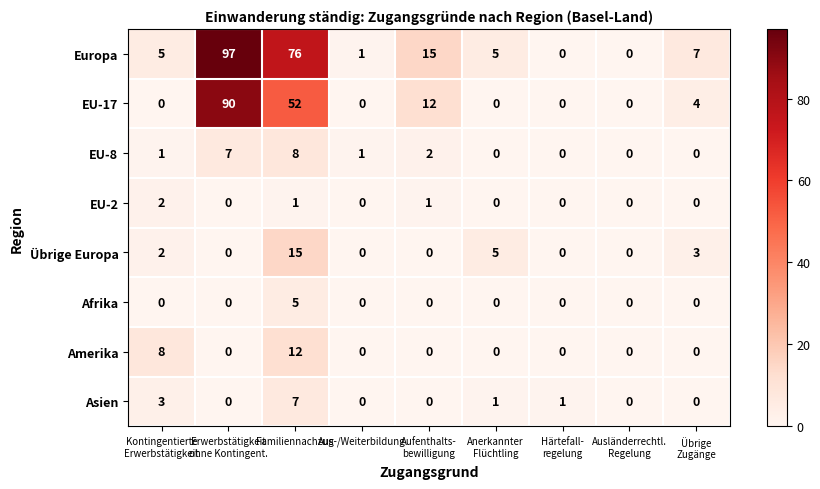

How many values in Europa are above zero?

7